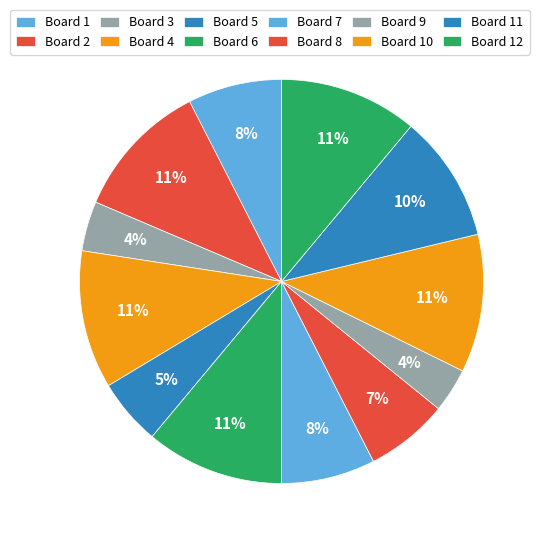

Is it true that Board 3 is 4% of the pie?

True